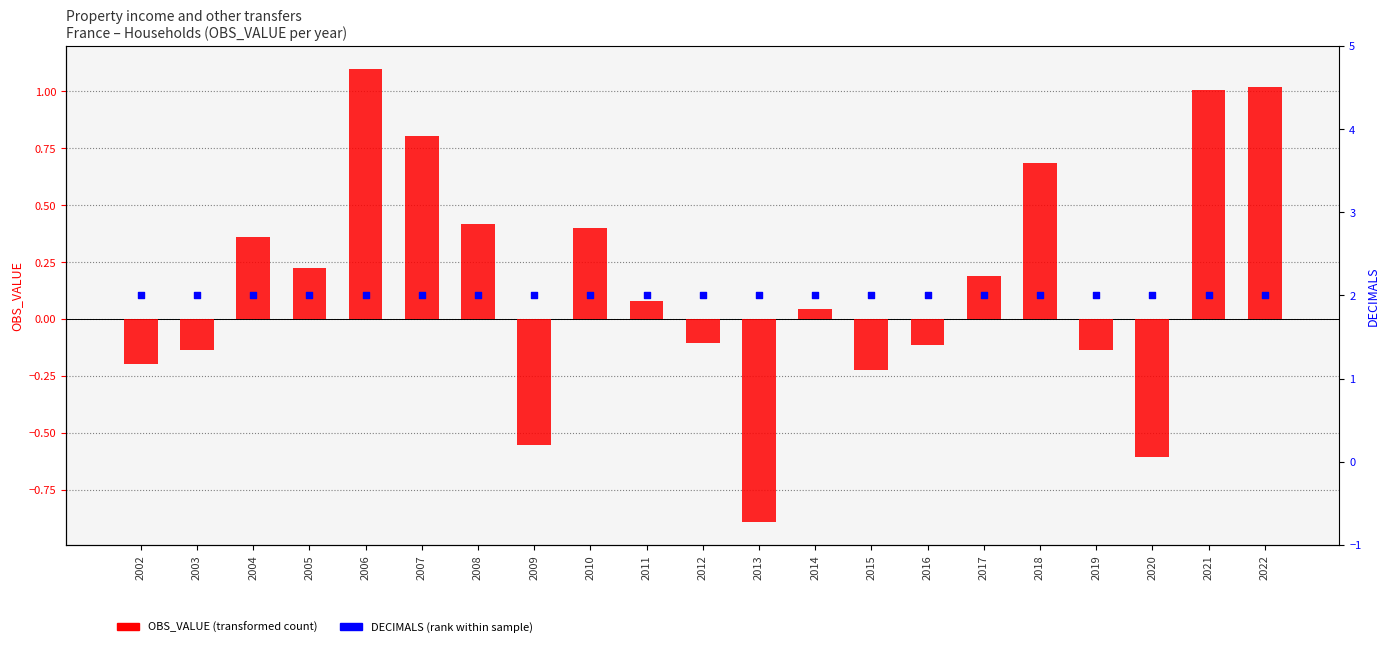

Which series has the widest spread of Y values?

OBS_VALUE (property income)